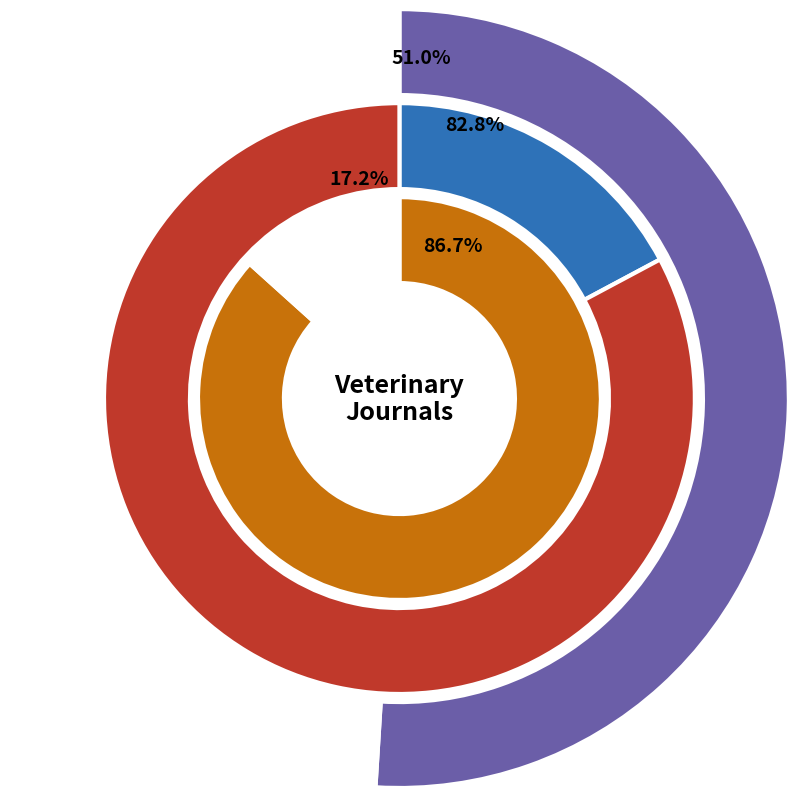

Which has a higher value, Revue Veterinaire Clinique or Pratique Vet?

Revue Veterinaire Clinique